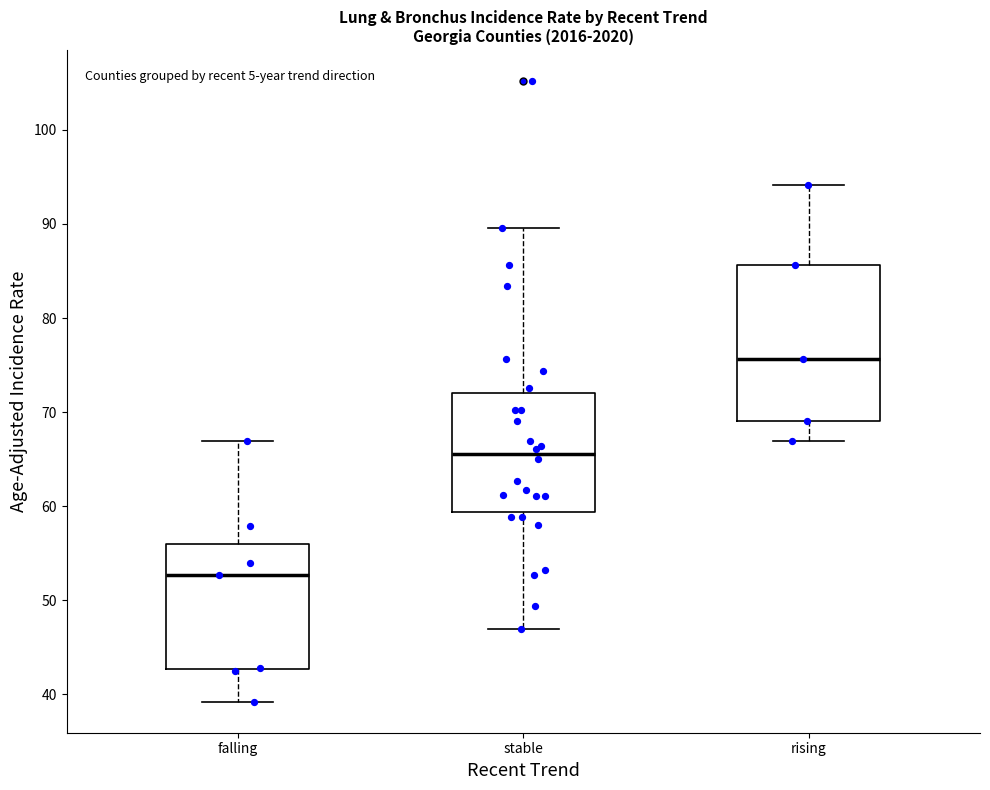

Which box has the highest median line?

rising